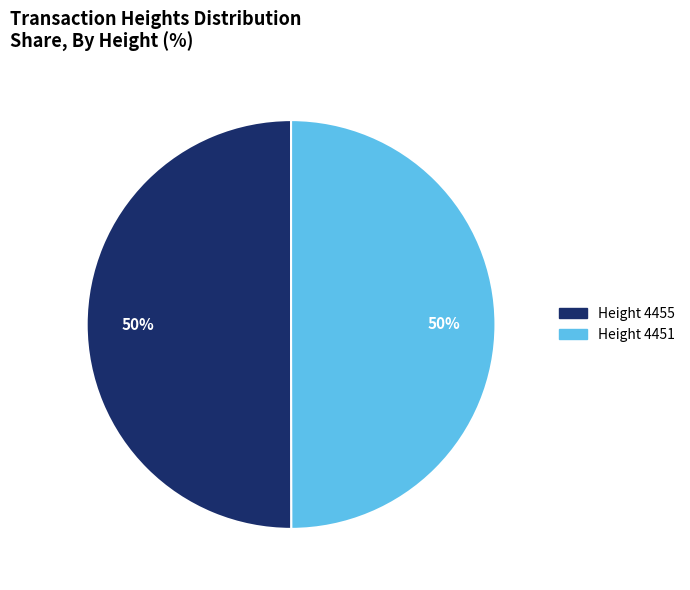

To the nearest percent, what is the average slice percentage?

50%